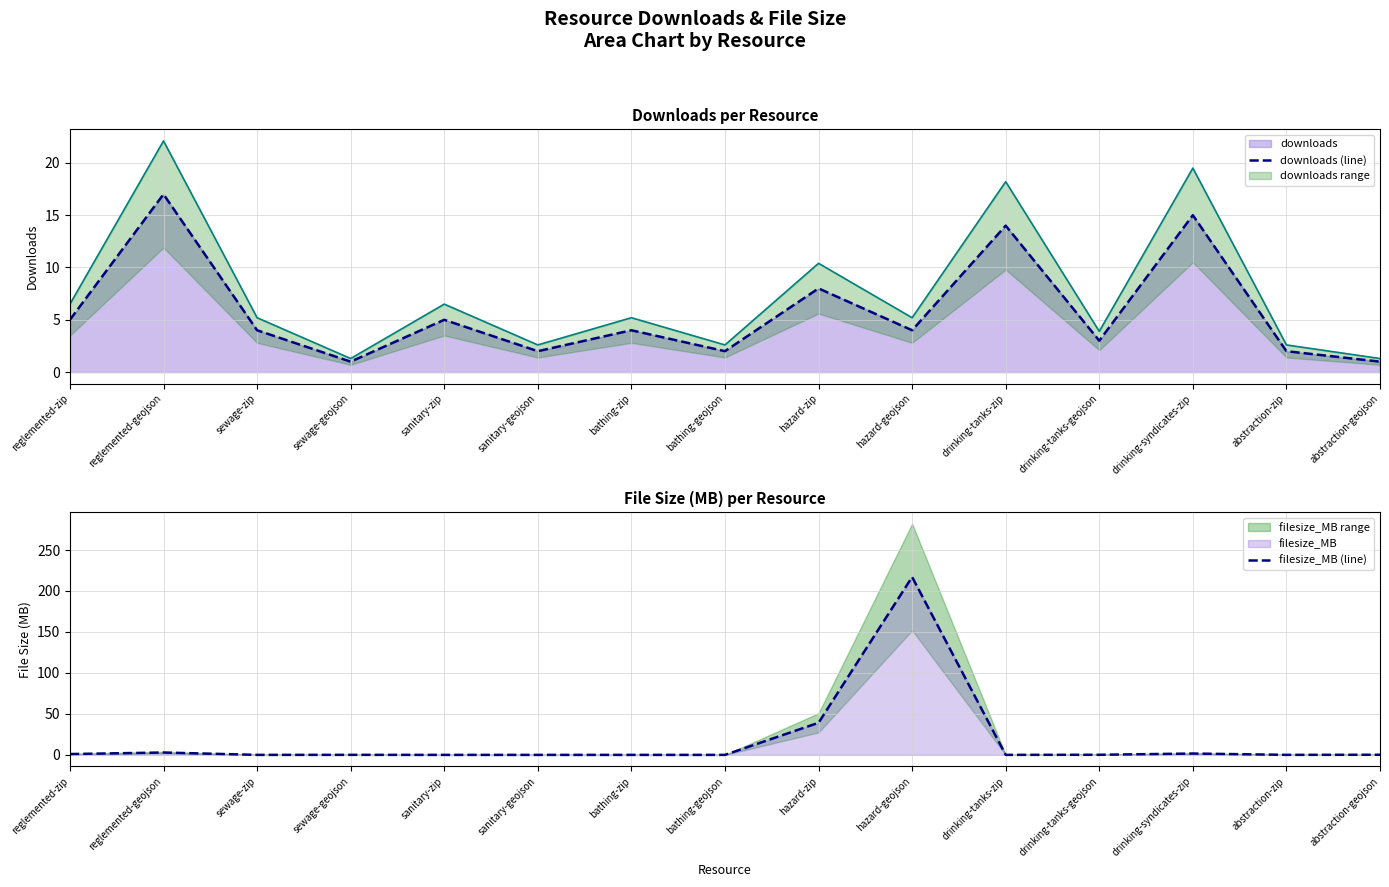

What is the label of the 4th point from the left?

sewage-geojson